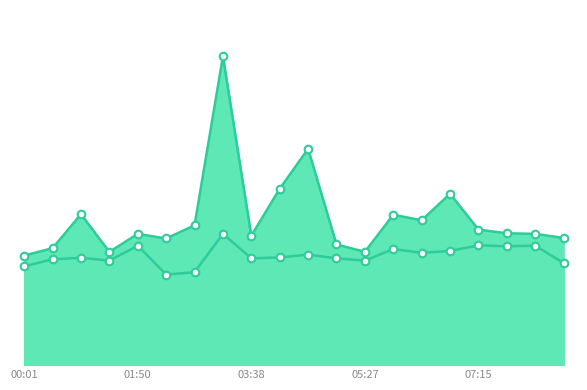

Is the value of P1 at 05:54 greater than the value of P2 at 06:21?

Yes